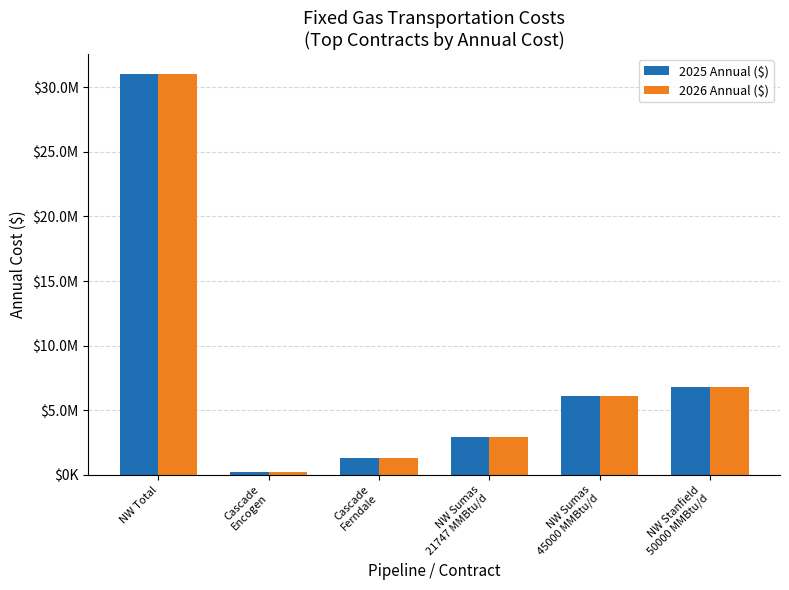

What is the difference between the 2026 Annual ($) values at NW Sumas
21747 MMBtu/d and Cascade
Ferndale?

1645745.7